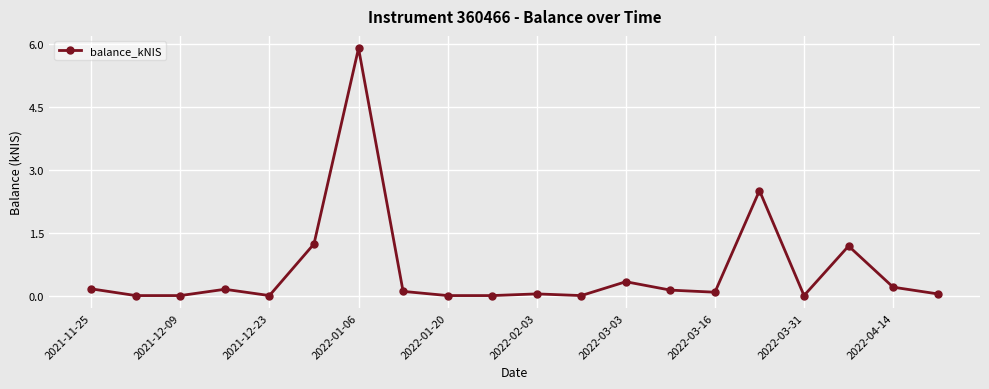

What is the sum of all values?

12.0